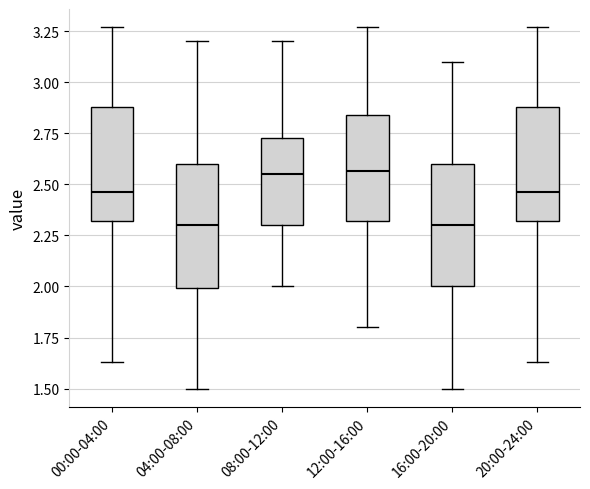

Reading left to right, read every box against the y-axis: the position of its median line, the range the box covers, and the ends of its whiskers. The values are not printed on the chart, so give them approximately, as read against the axis.

00:00-04:00: median 2.45, box 2.30 to 2.90, whiskers 1.65 to 3.25
04:00-08:00: median 2.30, box 2.00 to 2.60, whiskers 1.50 to 3.20
08:00-12:00: median 2.55, box 2.30 to 2.75, whiskers 2.00 to 3.20
12:00-16:00: median 2.55, box 2.30 to 2.85, whiskers 1.80 to 3.25
16:00-20:00: median 2.30, box 2.00 to 2.60, whiskers 1.50 to 3.10
20:00-24:00: median 2.45, box 2.30 to 2.90, whiskers 1.65 to 3.25